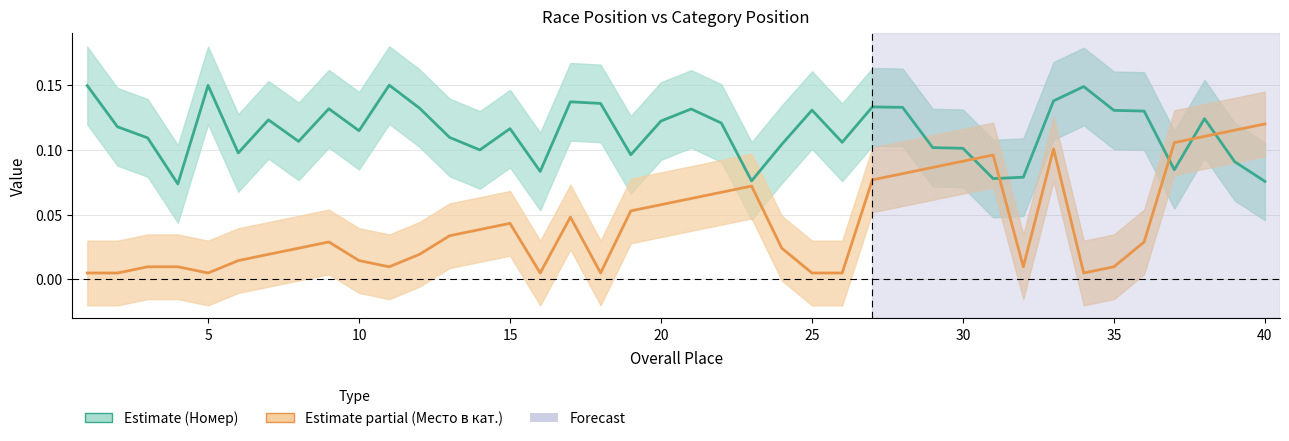

Count the Номер (bib number center) values in the range 0 to 1.

40